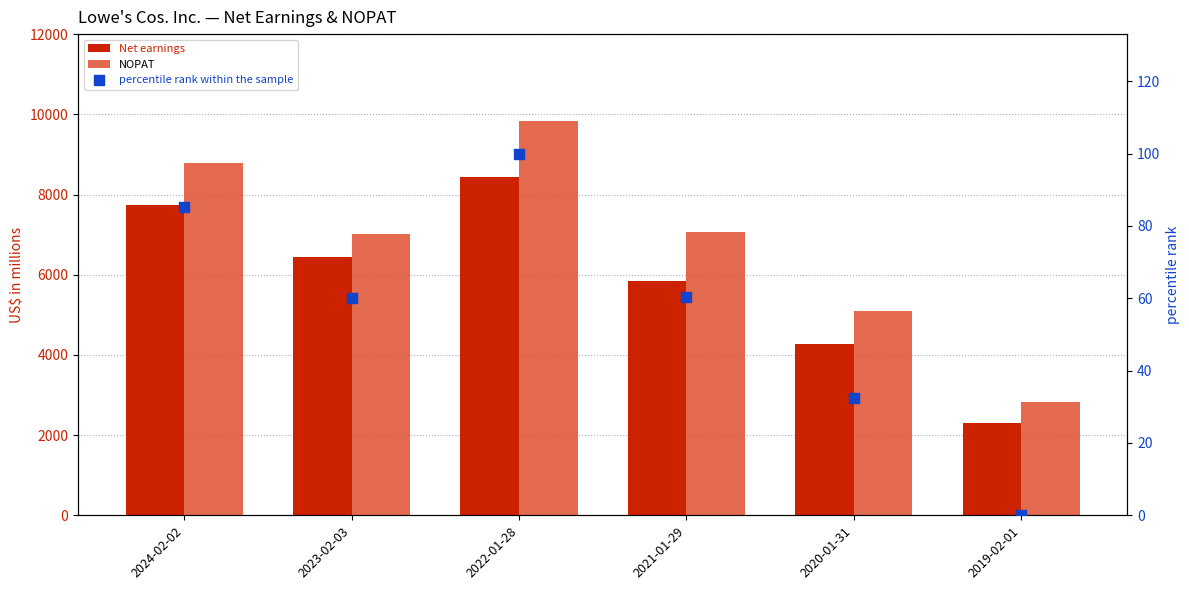

Which series reaches the minimum Y coordinate?

percentile rank within the sample